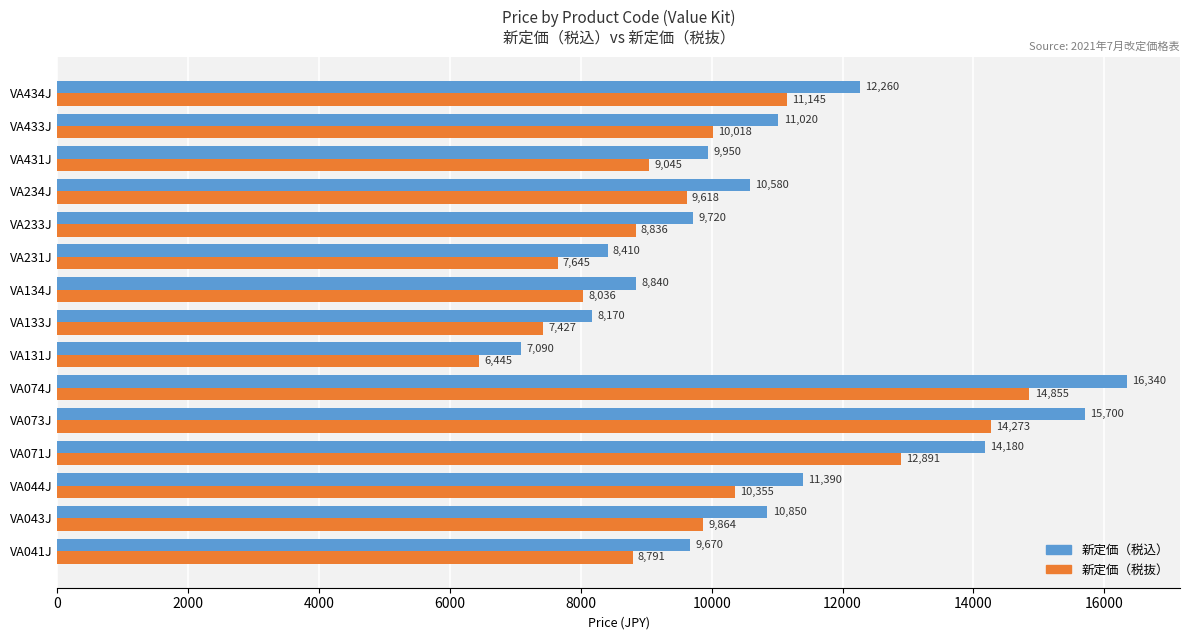

Rank the series by their average value, from highest to lowest.

新定価（税込）, 新定価（税抜）